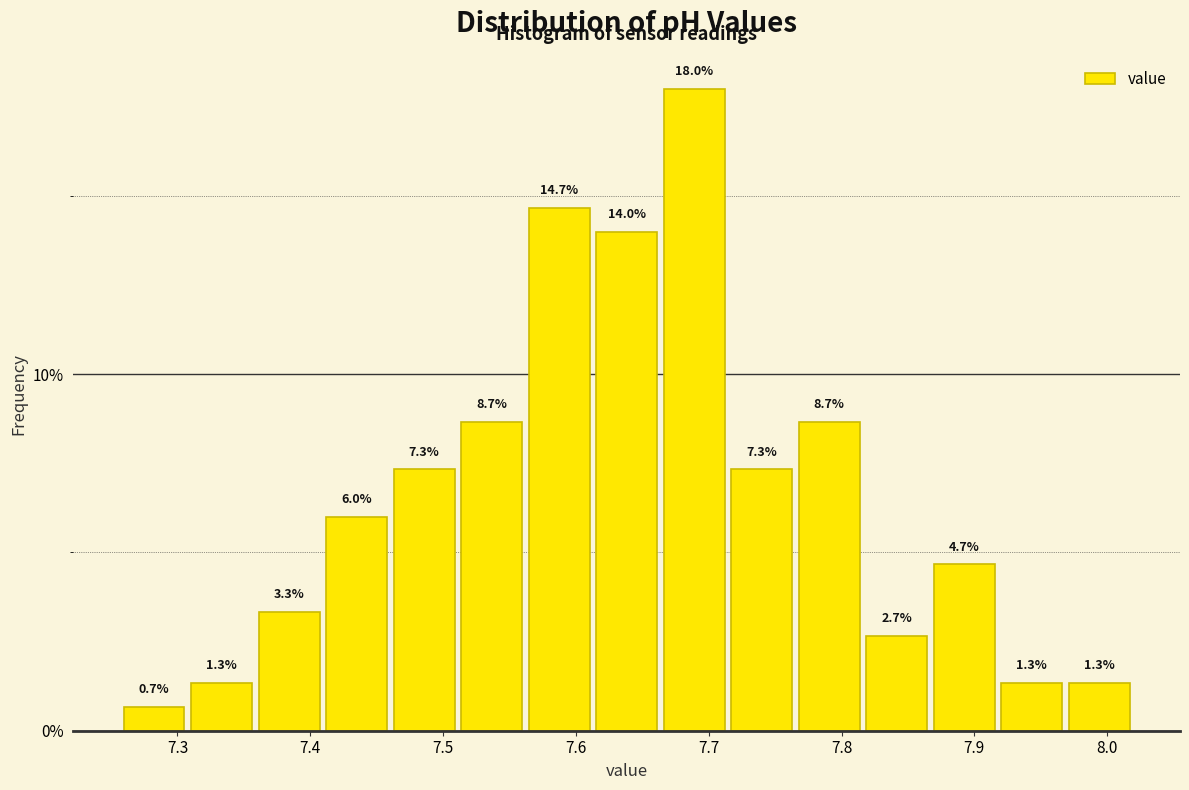

Reading left to right, list every bar in this chart as the range it spans on the x-axis followed by its height. The bar edges are not printed on the chart, so give them approximately, as read against the axis.

7.26 to 7.31: 0.7
7.31 to 7.36: 1.3
7.36 to 7.41: 3.3
7.41 to 7.46: 6.0
7.46 to 7.51: 7.3
7.51 to 7.56: 8.7
7.56 to 7.61: 14.7
7.61 to 7.66: 14.0
7.66 to 7.71: 18.0
7.71 to 7.77: 7.3
7.77 to 7.82: 8.7
7.82 to 7.87: 2.7
7.87 to 7.92: 4.7
7.92 to 7.97: 1.3
7.97 to 8.02: 1.3